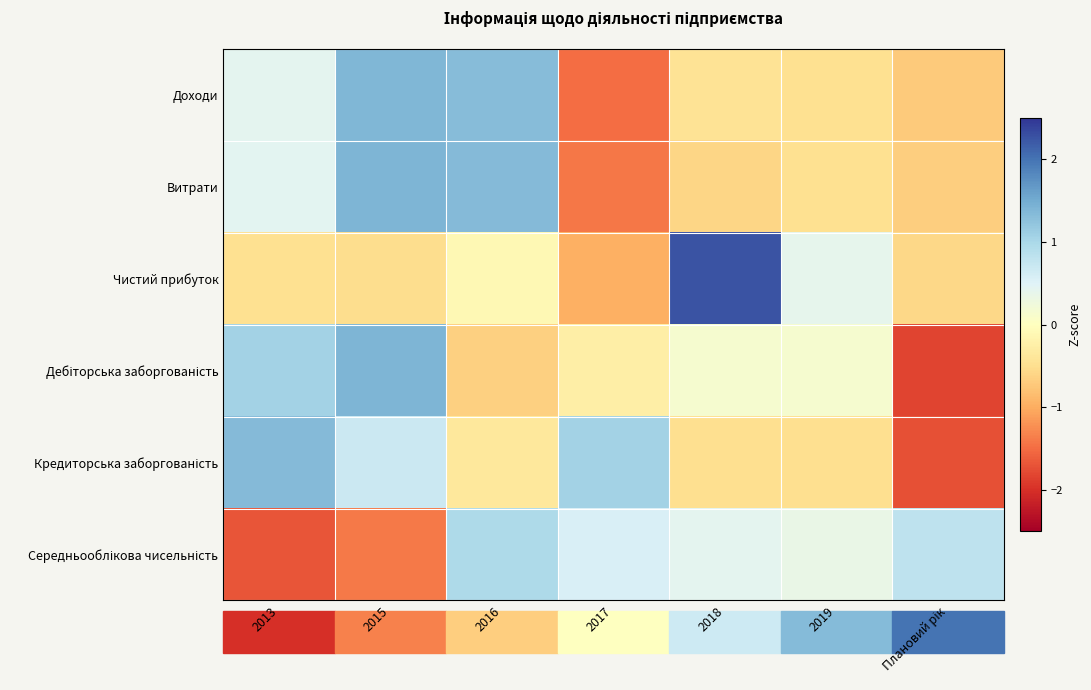

Which has a higher value, 2019 or 2017?

2019